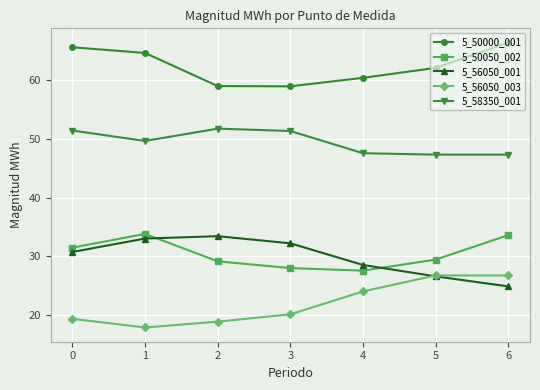

True or false: 5_56050_003 has more than 2 interior local peaks.

False